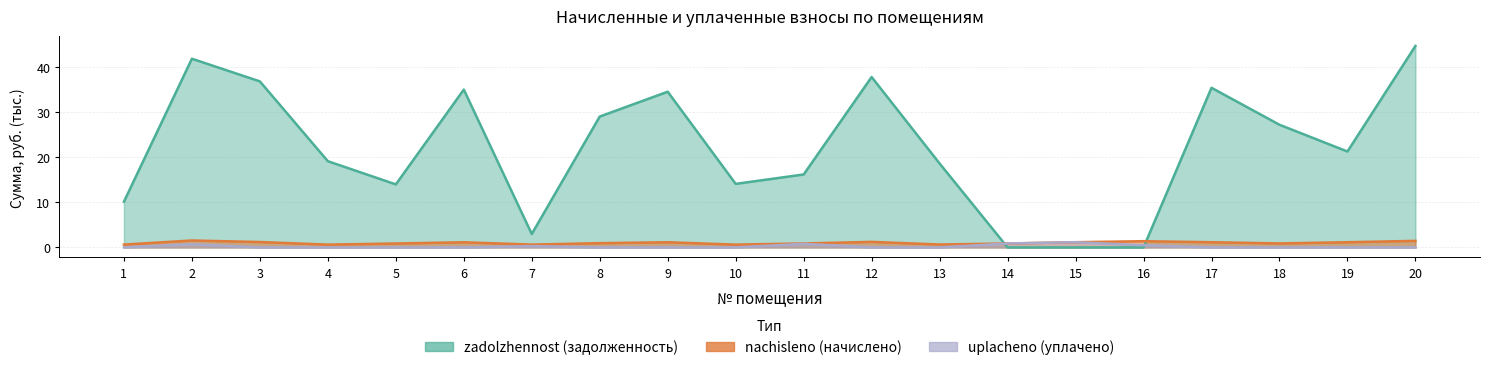

In uplacheno, how many points are higher than both neighbors (excluding endpoints)?

4